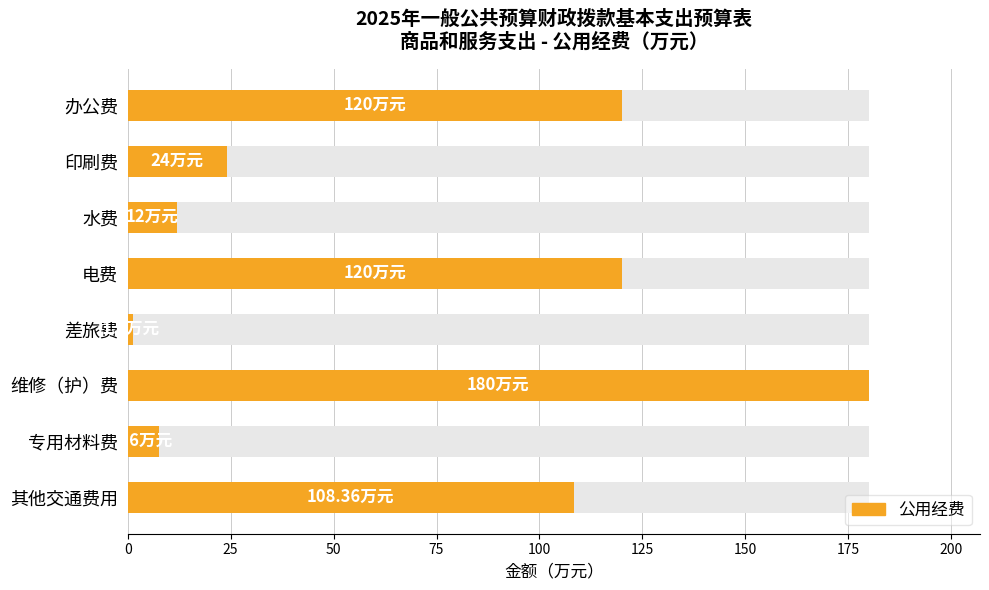

How many bars are there in total?

8